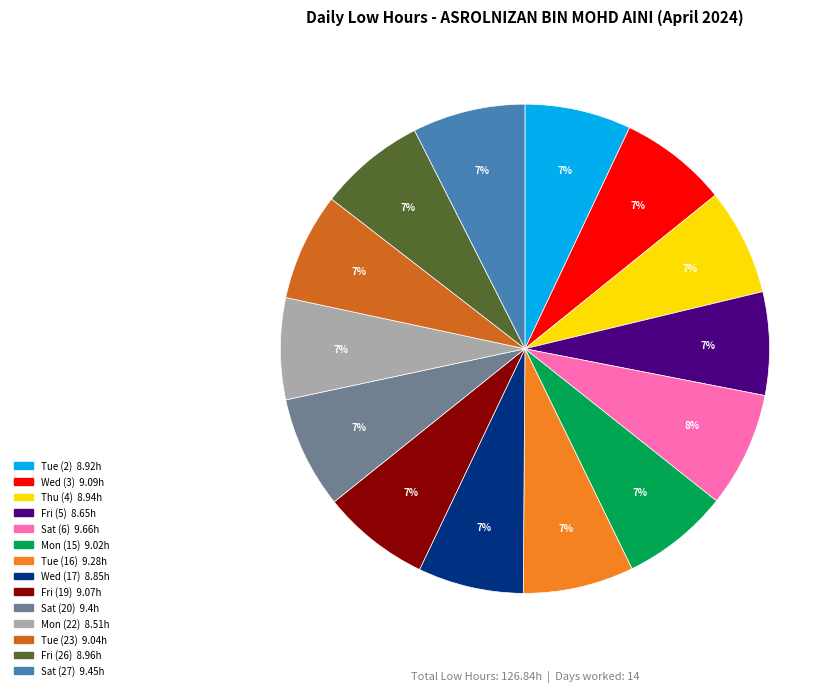

Is there a majority slice in this chart?

No